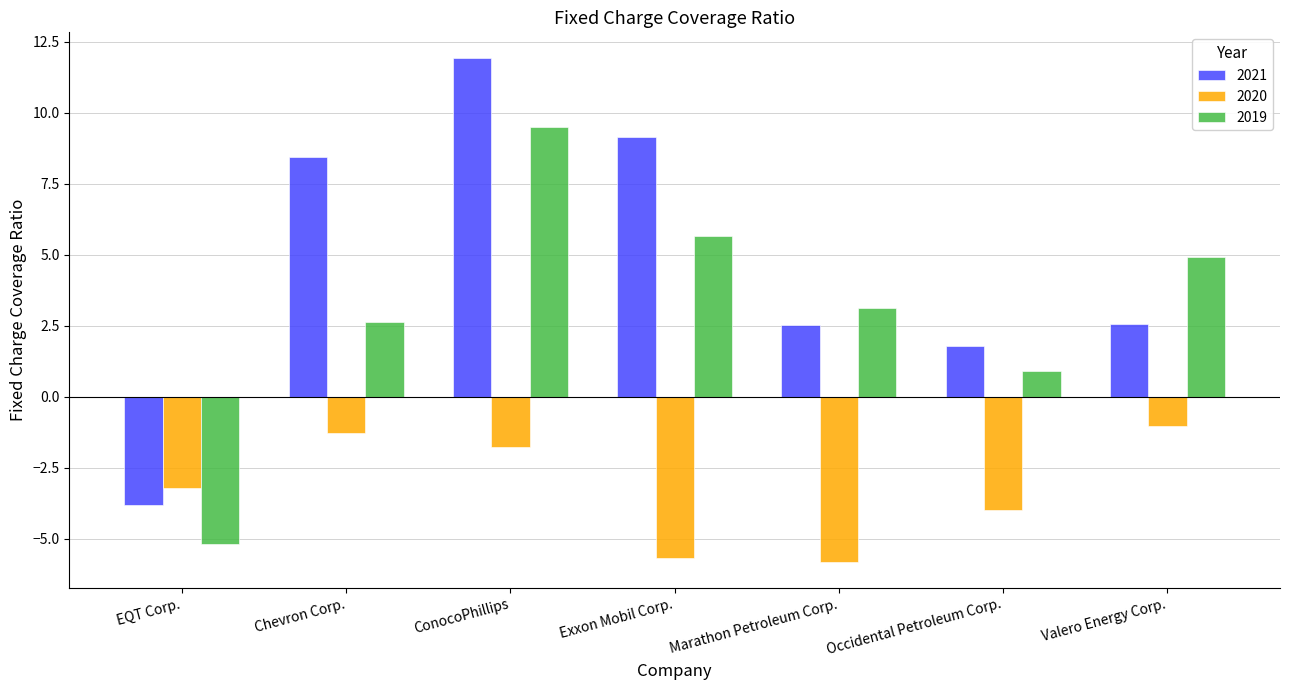

What is the difference between the second highest and second lowest values in the 2020 series?

4.4